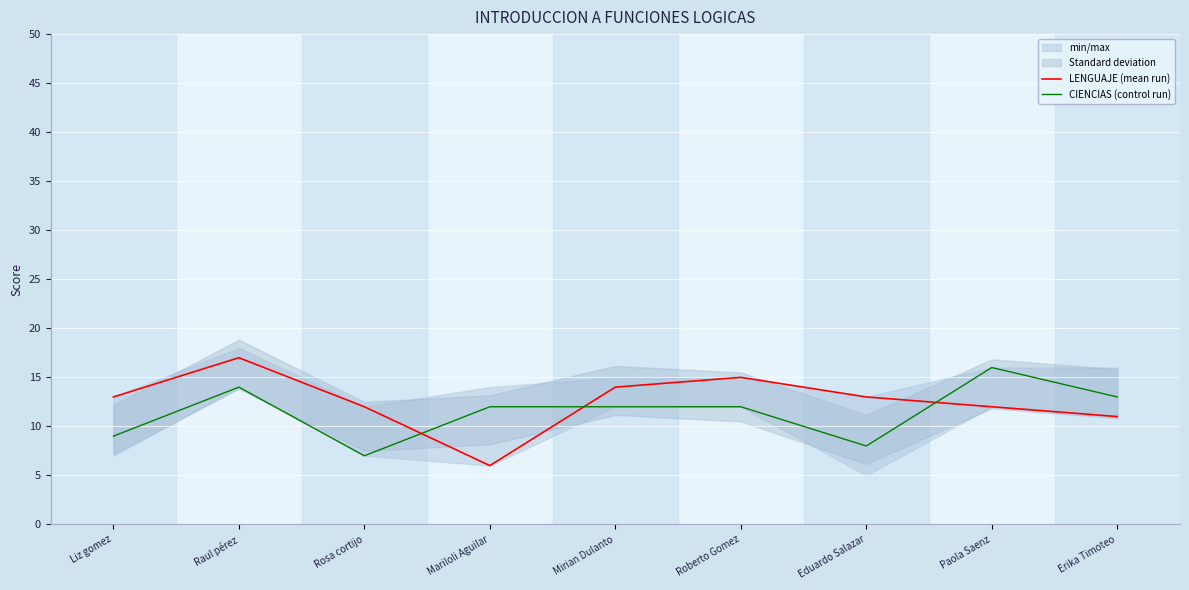

What is the difference between the maximum and minimum values in the CIENCIAS (control run) series?

9